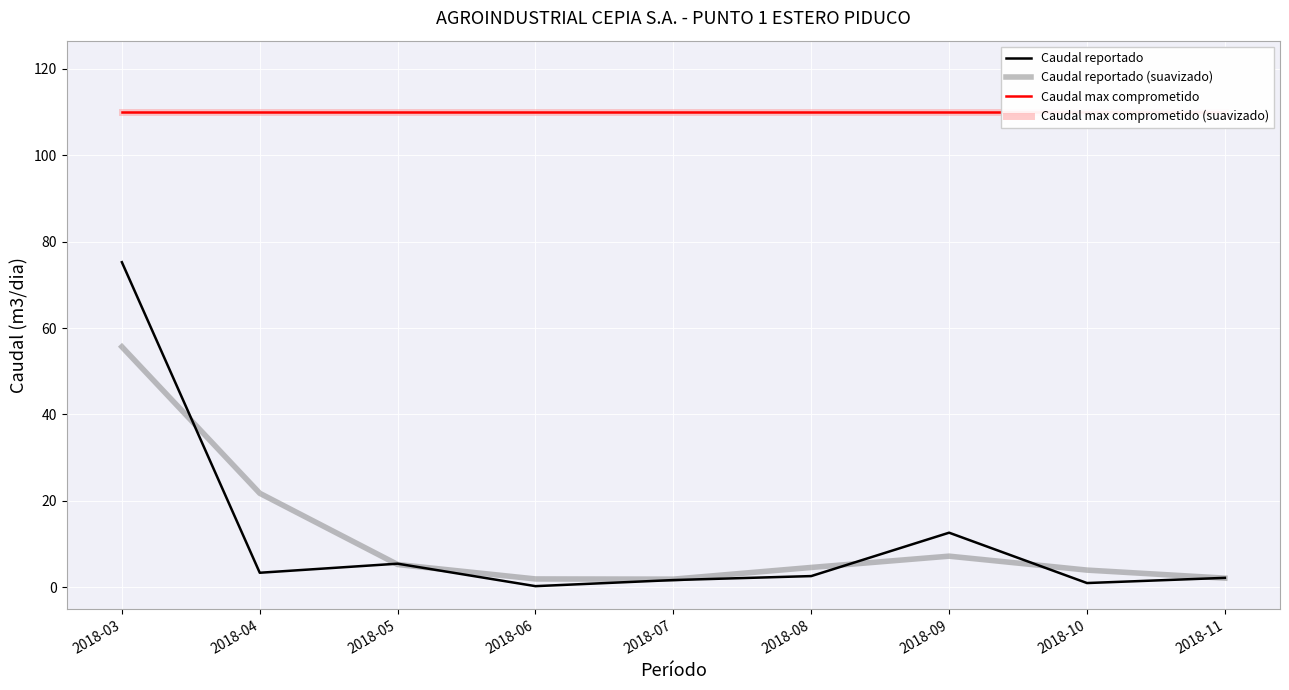

What are all the series names shown in the legend?

Caudal reportado, Caudal reportado (suavizado), Caudal max comprometido, Caudal max comprometido (suavizado)